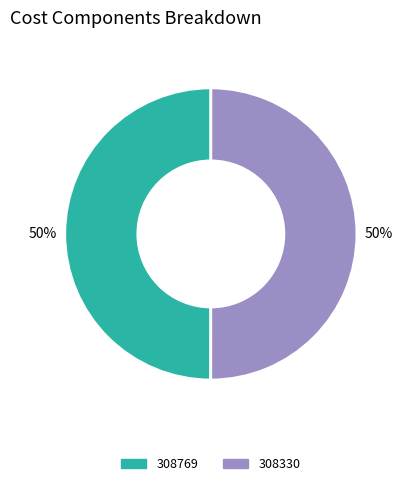

Is it true that 308330 is 88% of the pie?

False